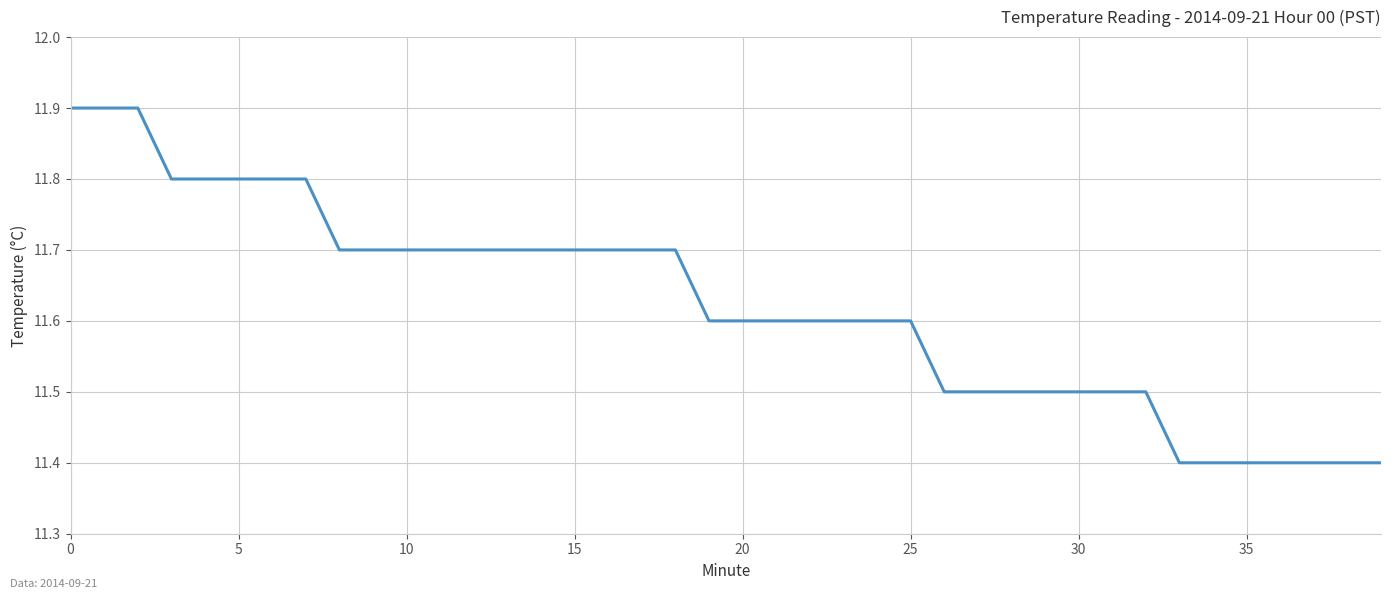

What is the difference between the maximum and minimum values?

0.5